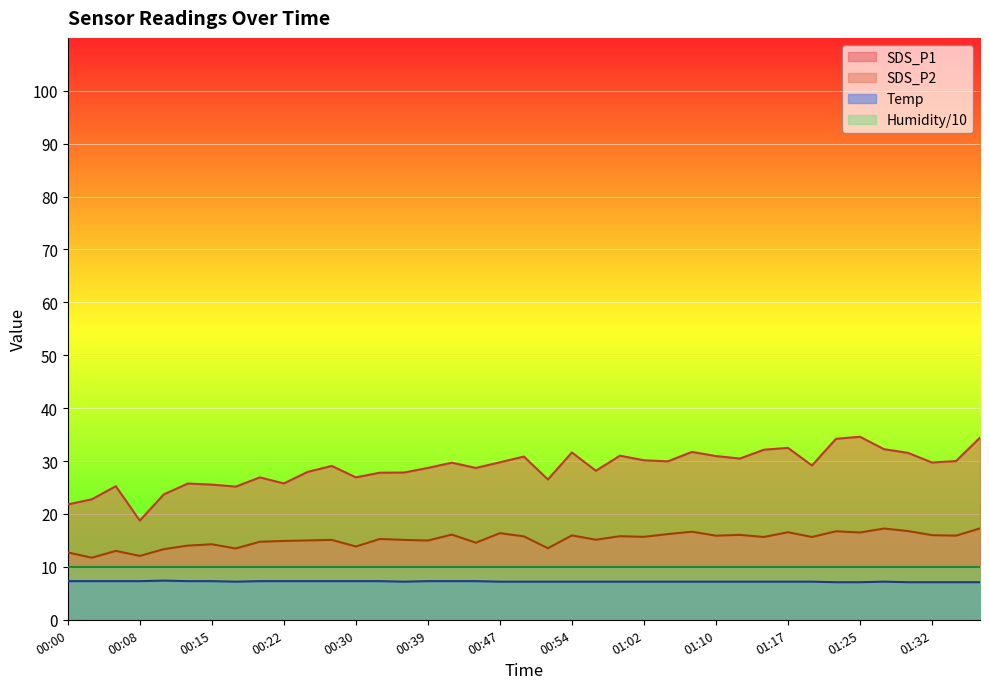

How many data points does each series have?

39